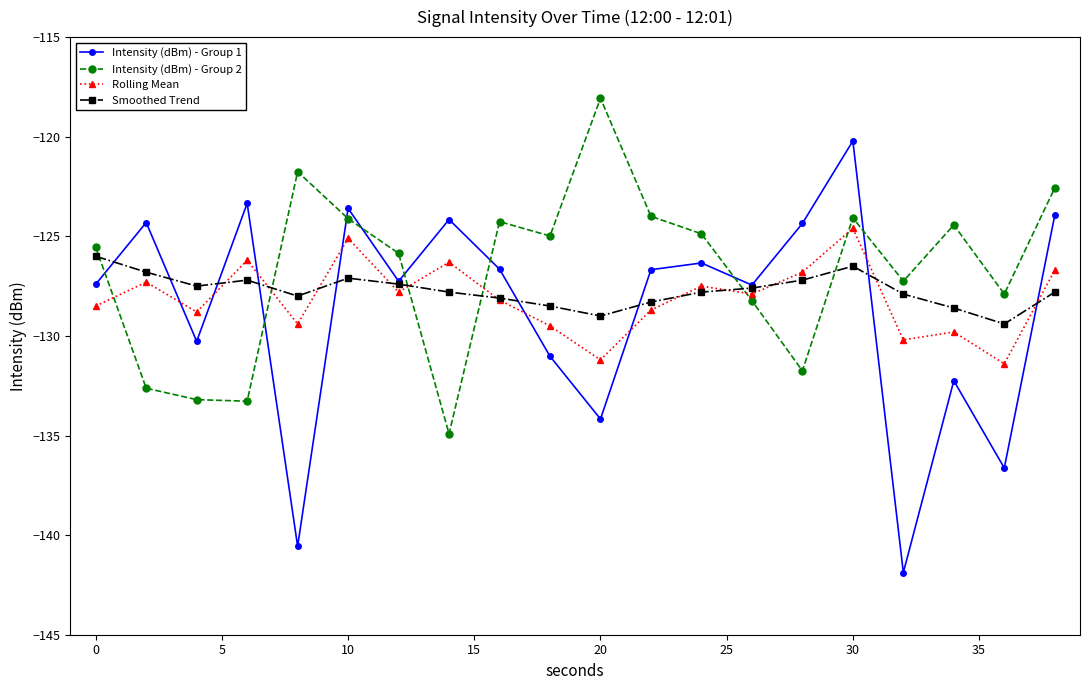

What is the value of the Intensity (dBm) - Group 2 point at the 13th from the left?

-124.9